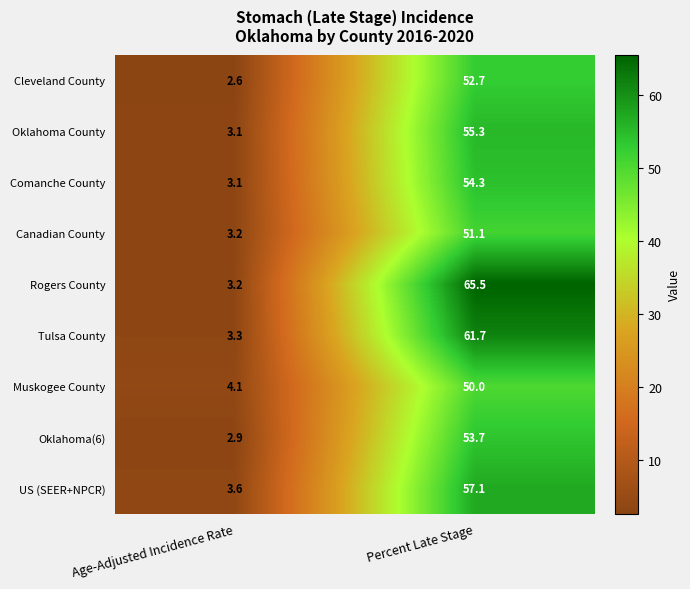

At which label is Oklahoma(6) closest to 28?

Age-Adjusted Incidence Rate